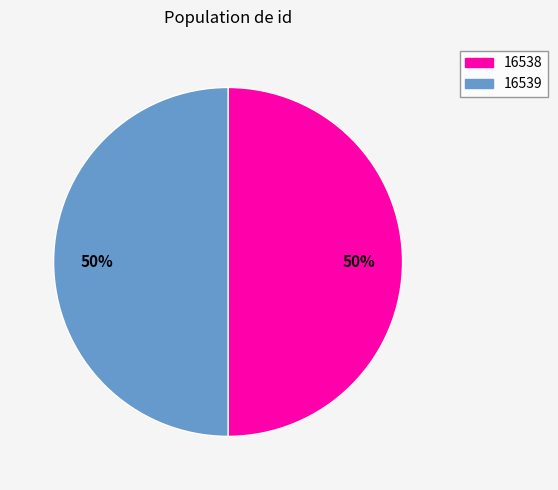

To the nearest percent, what portion does 16538 represent?

50%